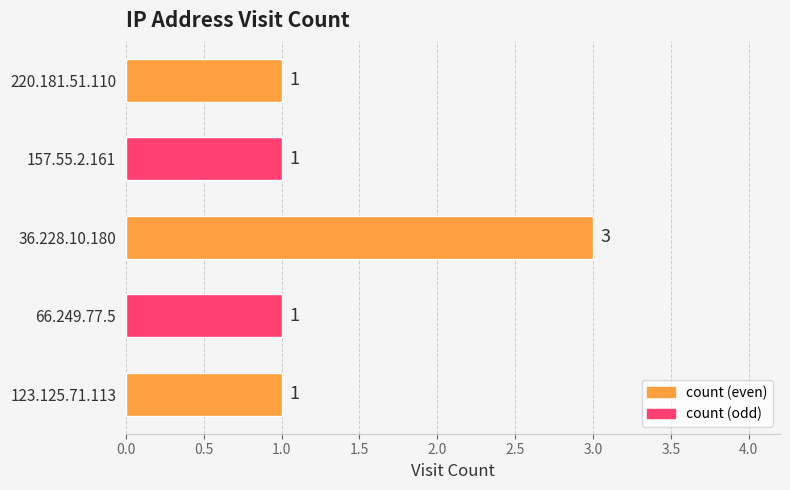

How many bars are there in total?

5